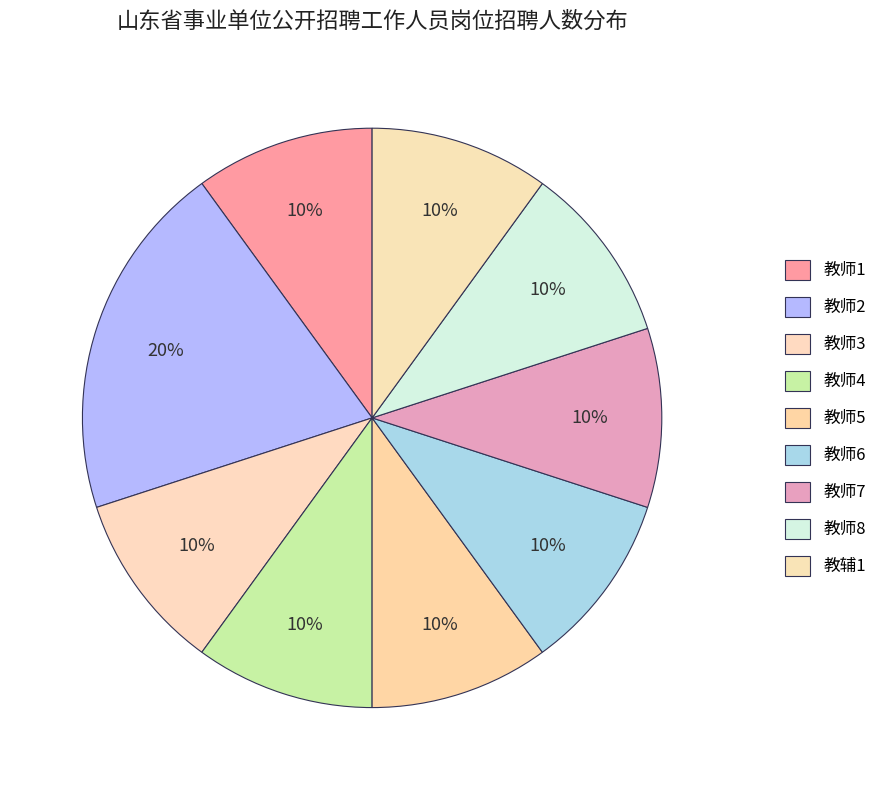

Is it true that 教师6 is 10% of the pie?

True